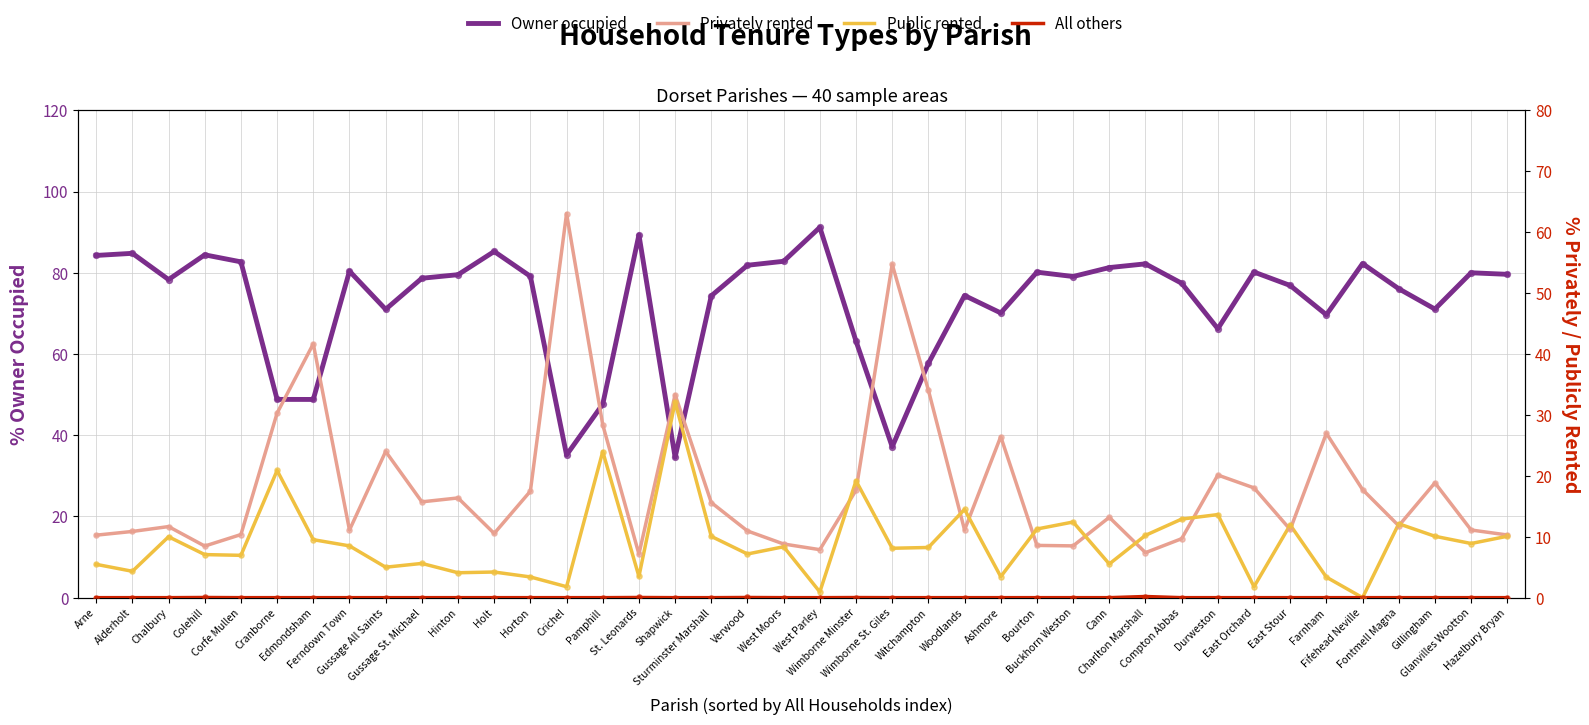

At how many categories does at least one series exceed 40?

39